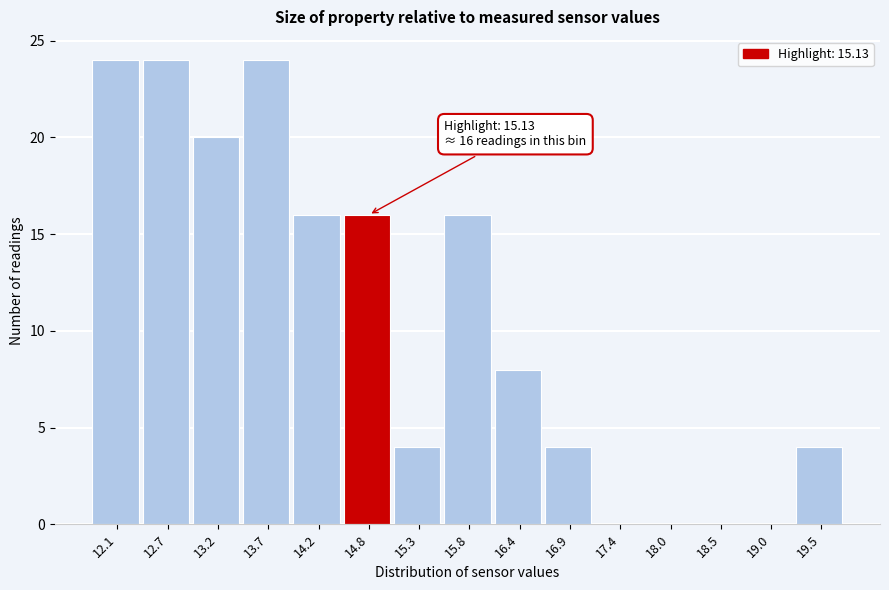

Reading right to left, transcribe all the data shown in this chart.

19.5=4	19.0=0	18.5=0	18.0=0	17.4=0	16.9=4	16.4=8	15.8=16	15.3=4	14.8=16	14.2=16	13.7=24	13.2=20	12.7=24	12.1=24